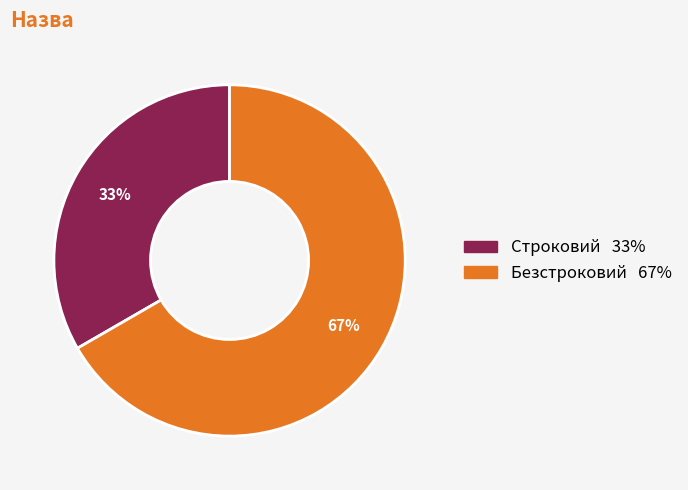

True or false: Безстроковий accounts for 67% of the total.

True